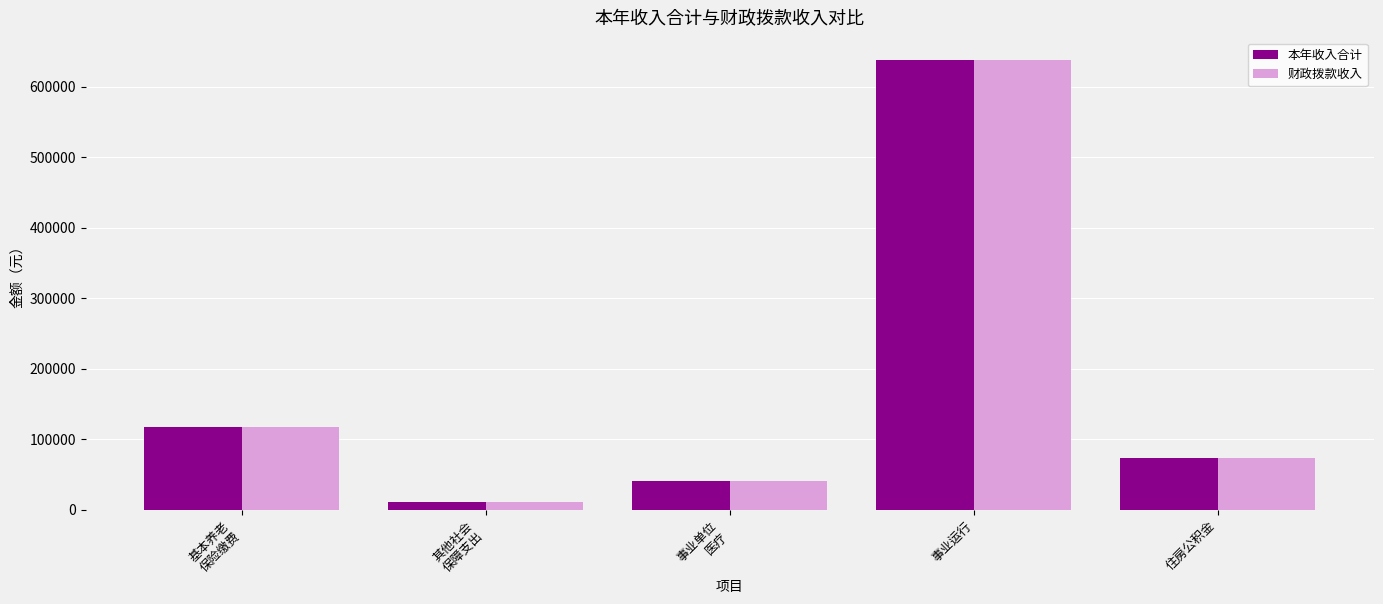

At which category is the sum across all series the highest?

事业运行